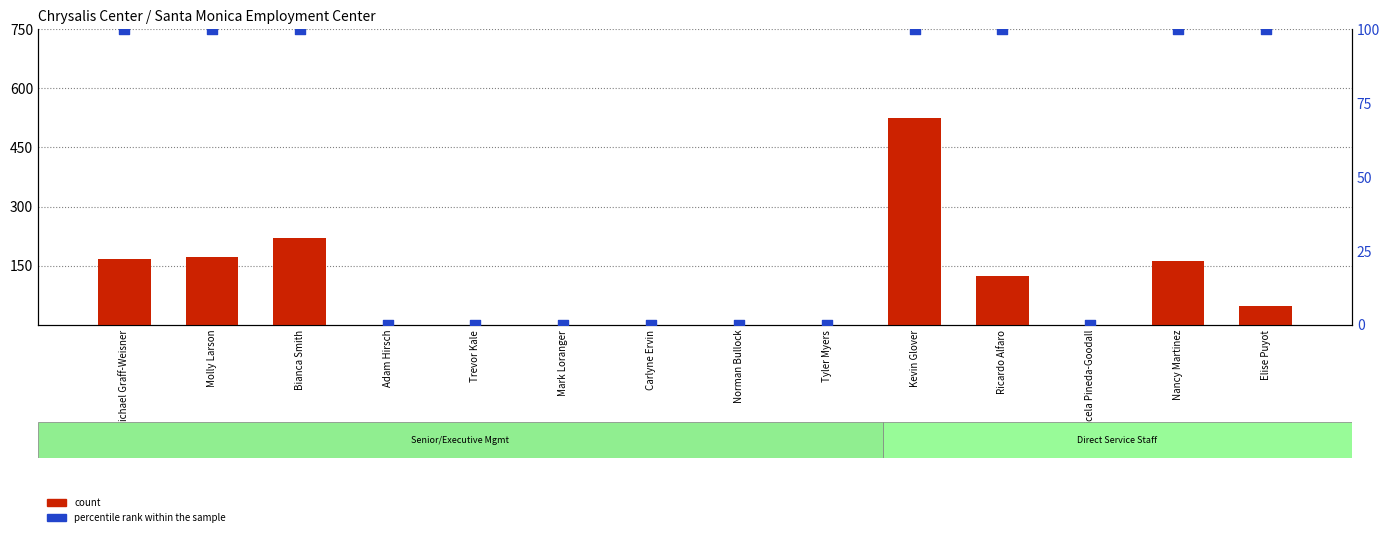

At which category is the sum across all series the highest?

Kevin Glover